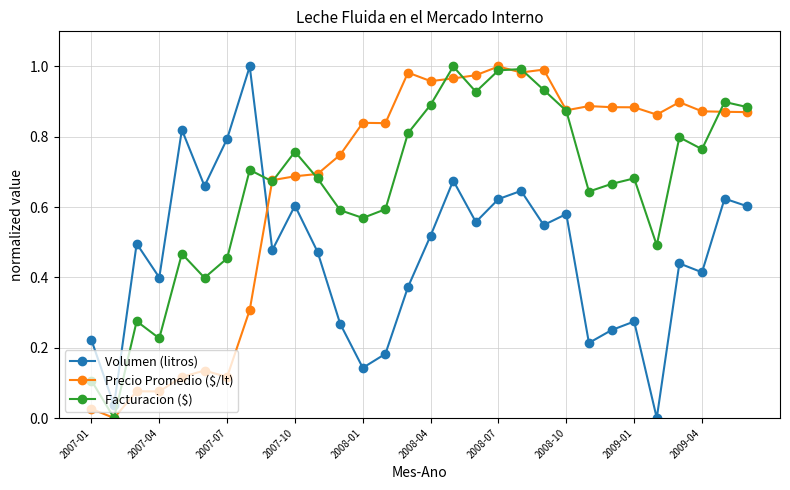

True or false: Volumen (litros) has more than 0 interior local peaks.

True